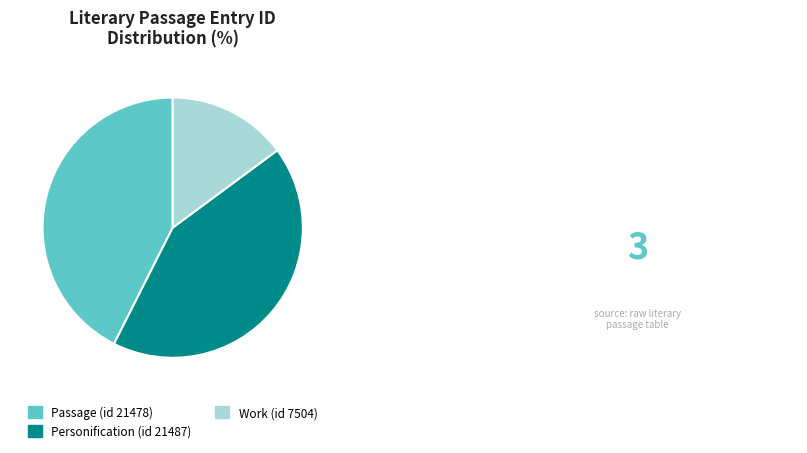

Approximately how many times larger is the value at Passage (id 21478) compared to Work (id 7504)?

2.9